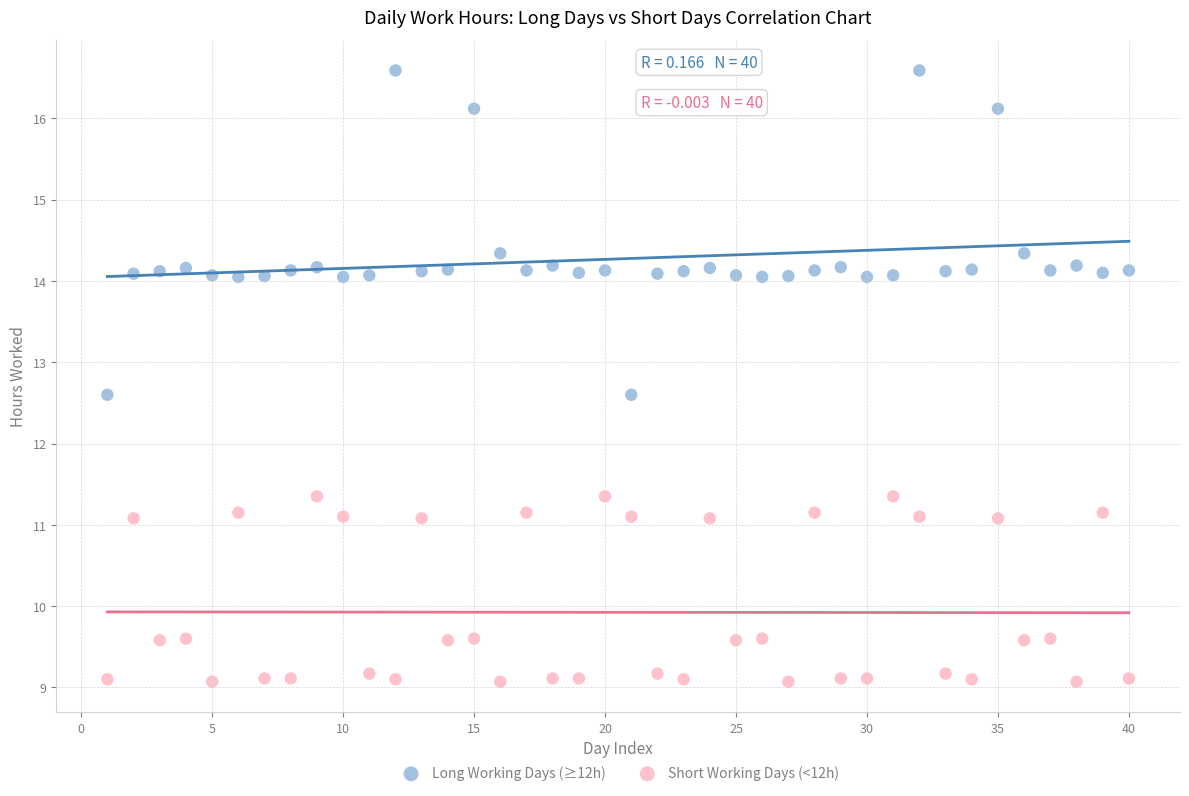

Which series contains the lowest Y value?

Short Working Days (<12h)